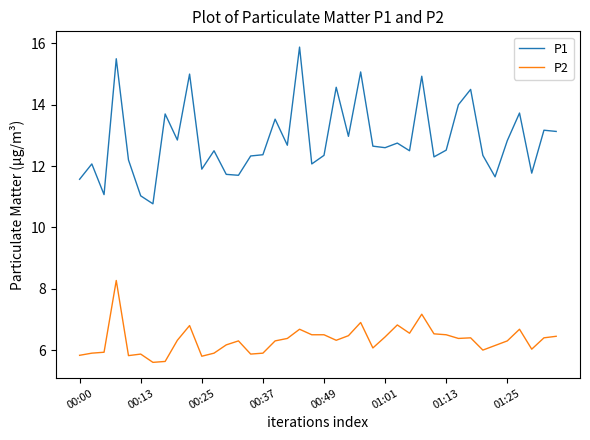

Which series has the largest range (max minus min)?

P1